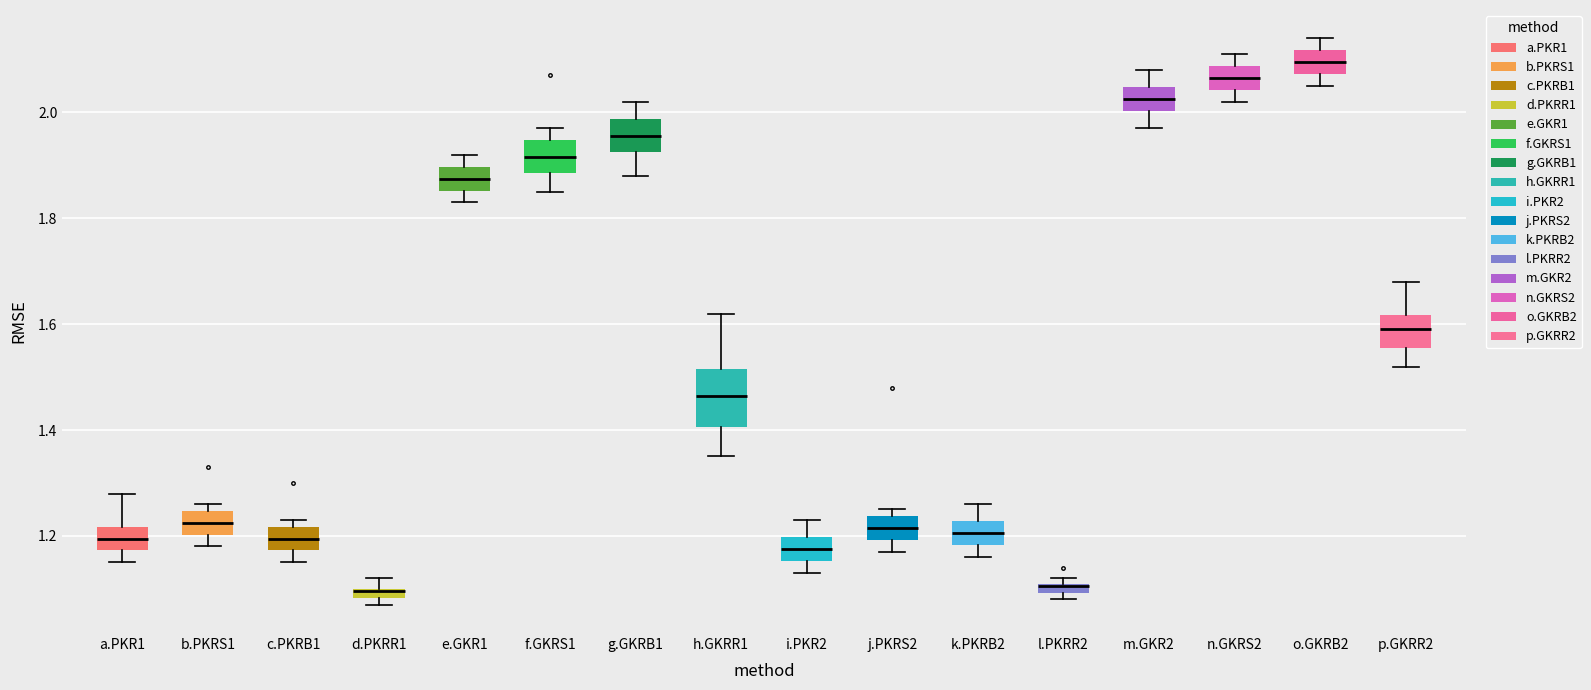

Where does the median line of the box for f.GKRS1 sit on the y-axis? The values are not printed on the chart, so give them approximately, as read against the axis.

1.92